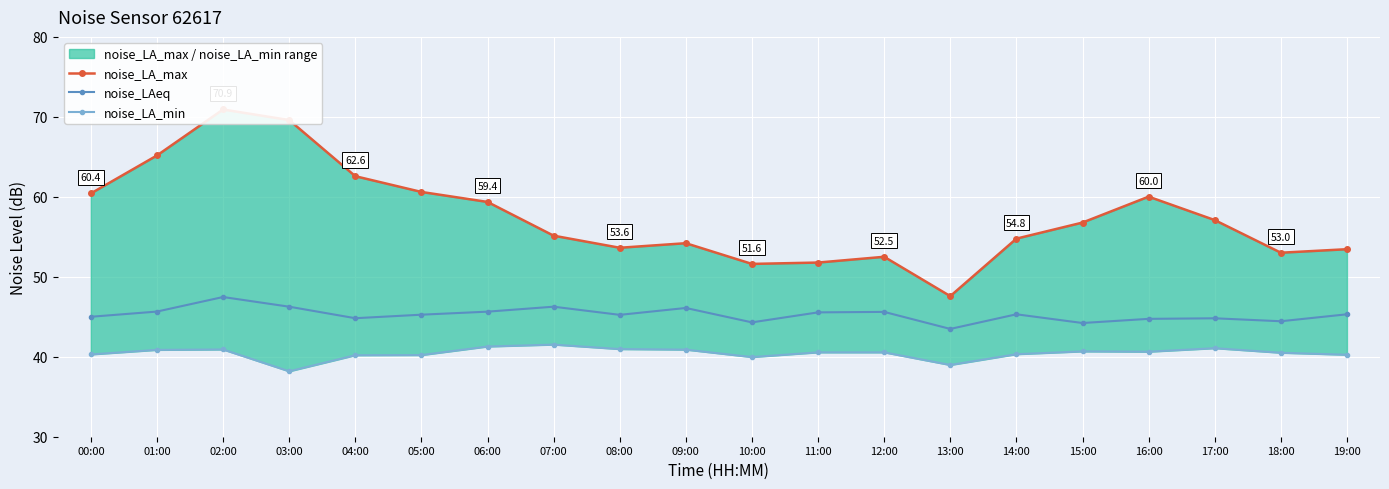

What position from the left is 02:00?

3